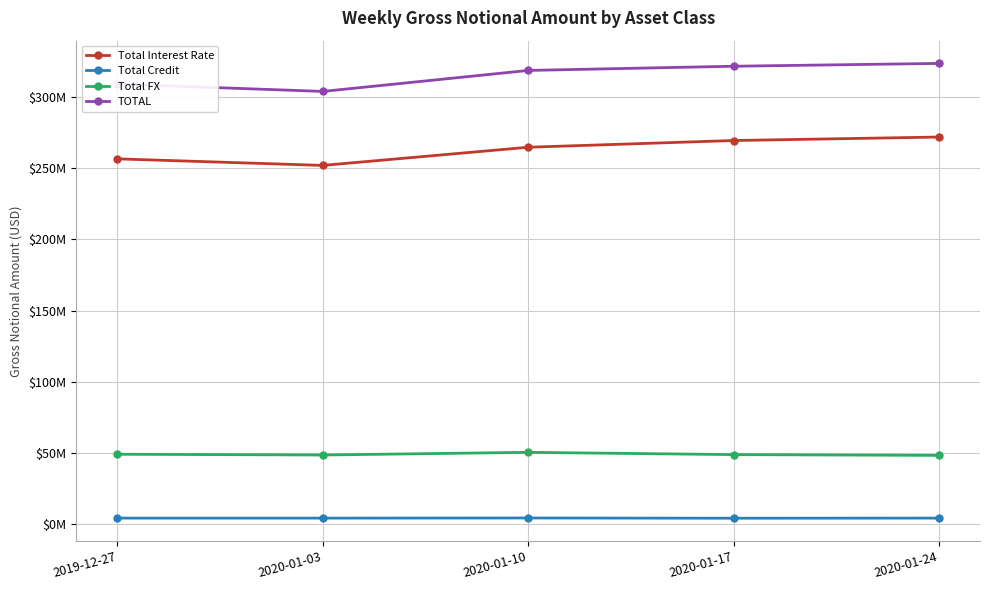

What is the label of the 1st point from the left?

2019-12-27